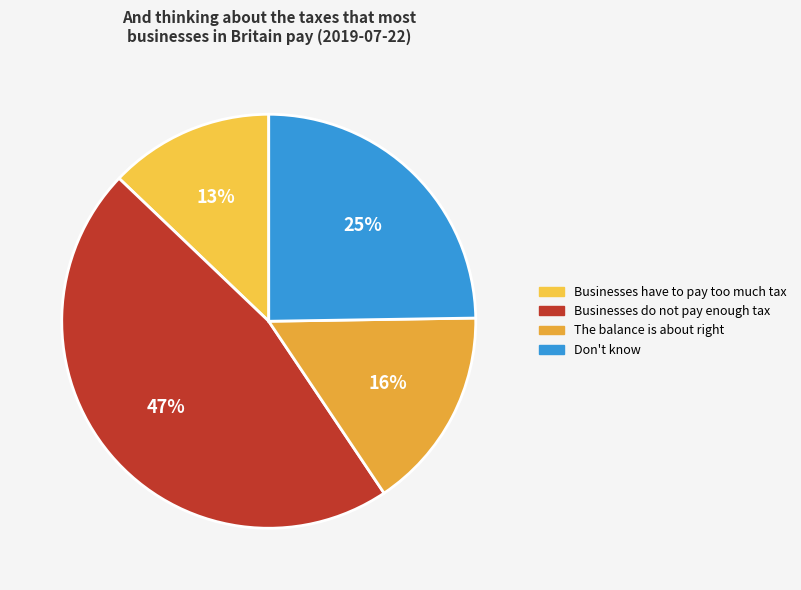

To the nearest percent, what is the difference between the largest and smallest slice percentages?

34%